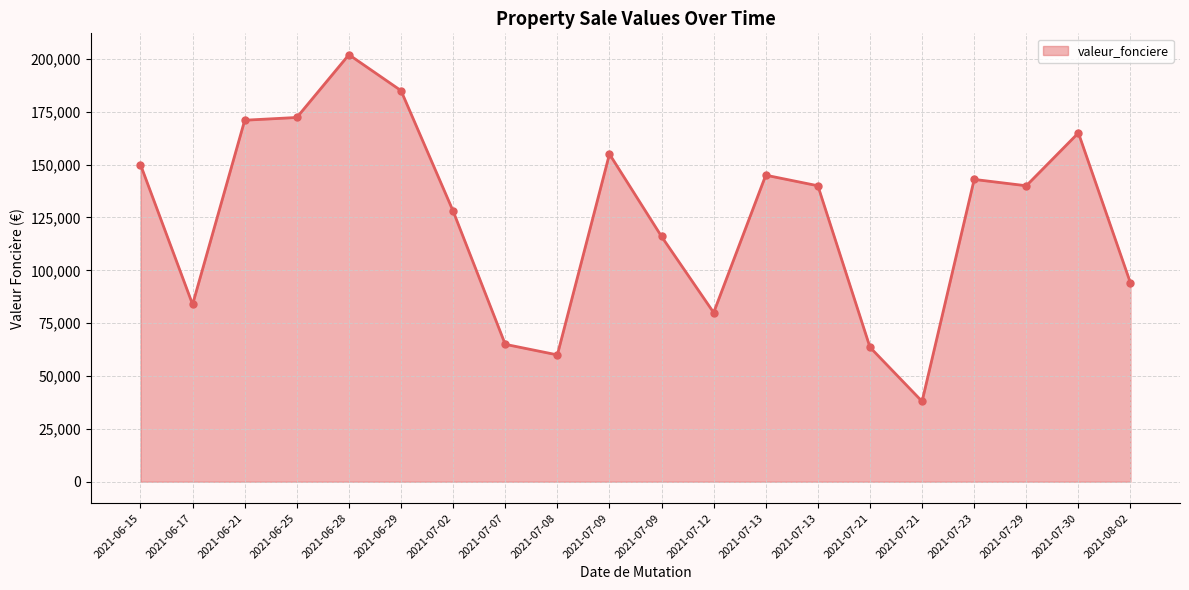

What is the greatest value displayed?

202000